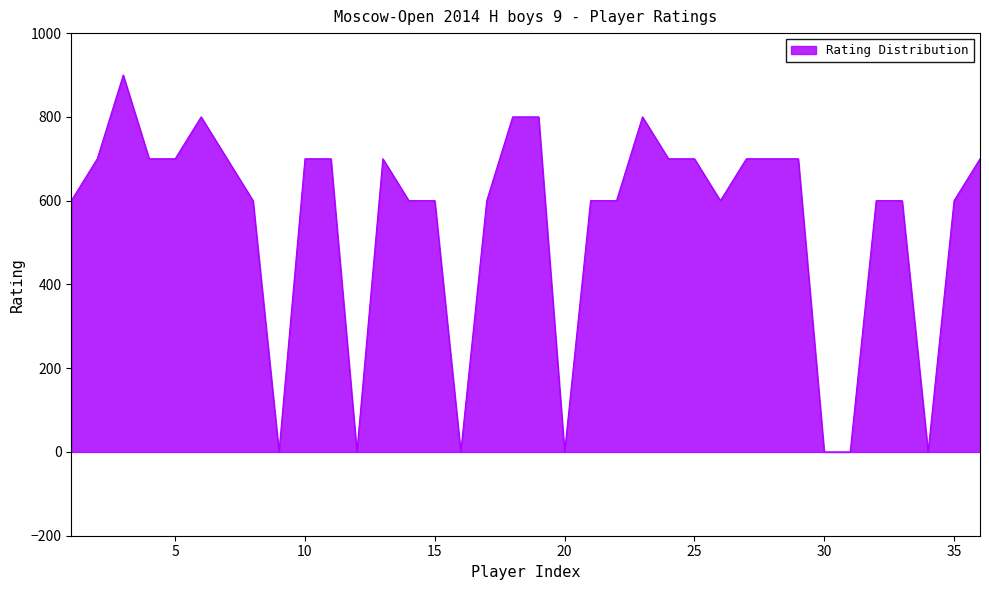

What is the maximum value shown in the chart?

900